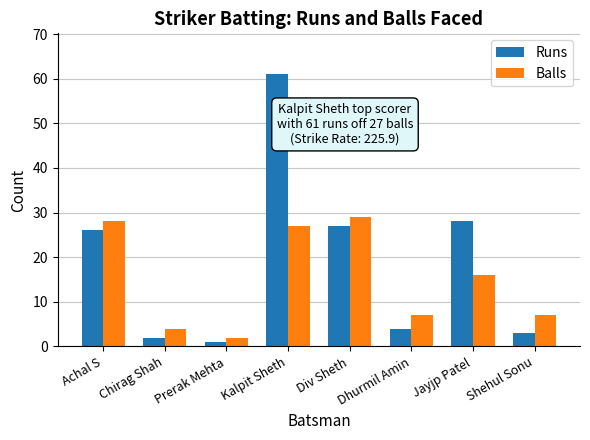

Is the value of Runs at Kalpit Sheth greater than the value of Balls at Kalpit Sheth?

Yes